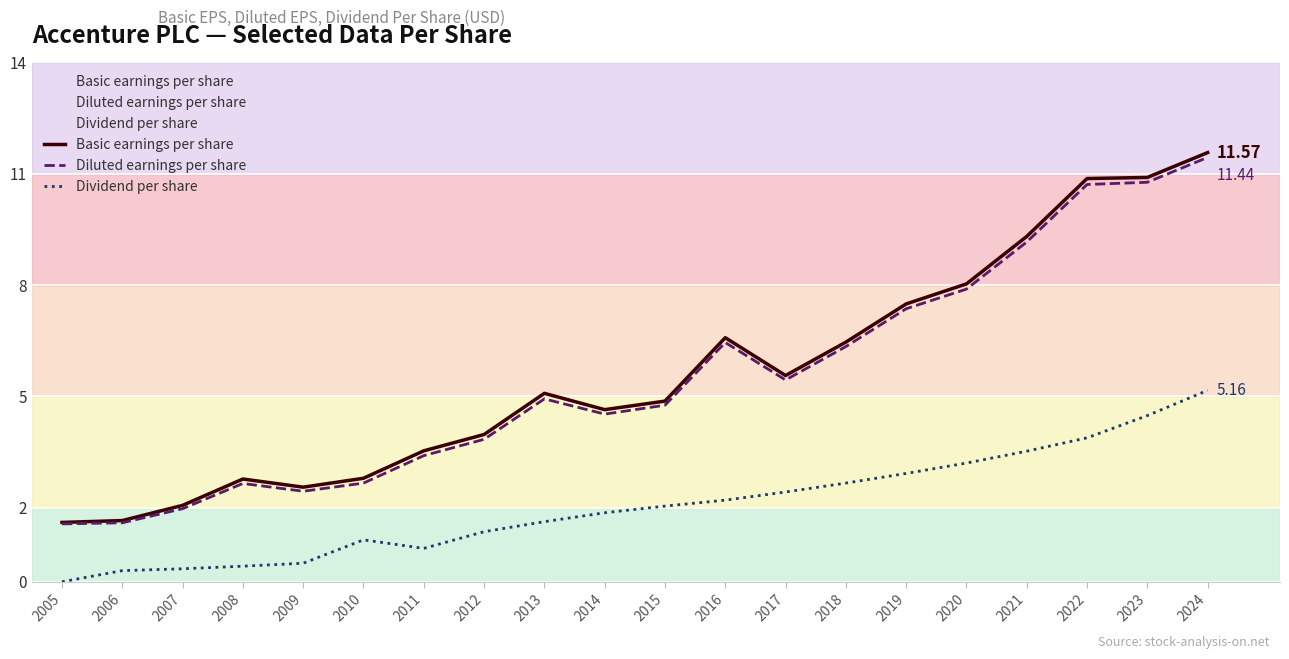

What is the difference between the maximum and minimum values in the Dividend per share series?

5.2